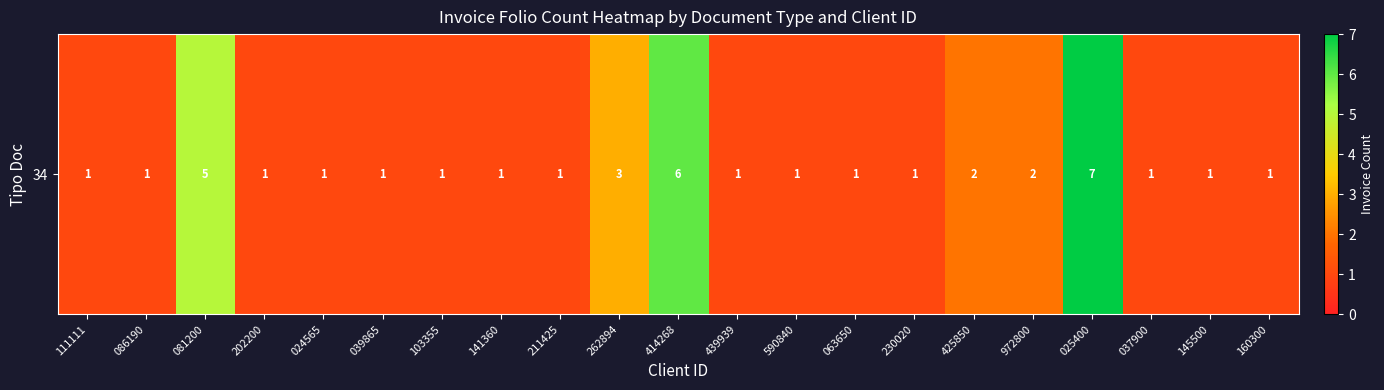

The value at 972800 is 2. True or false?

True